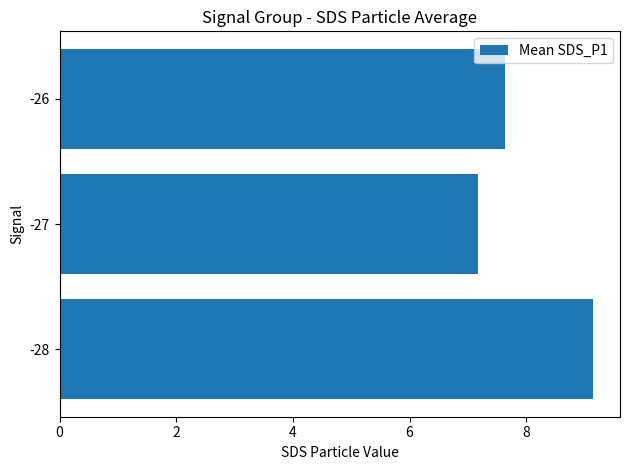

What is the difference between the maximum and second lowest values?

1.5